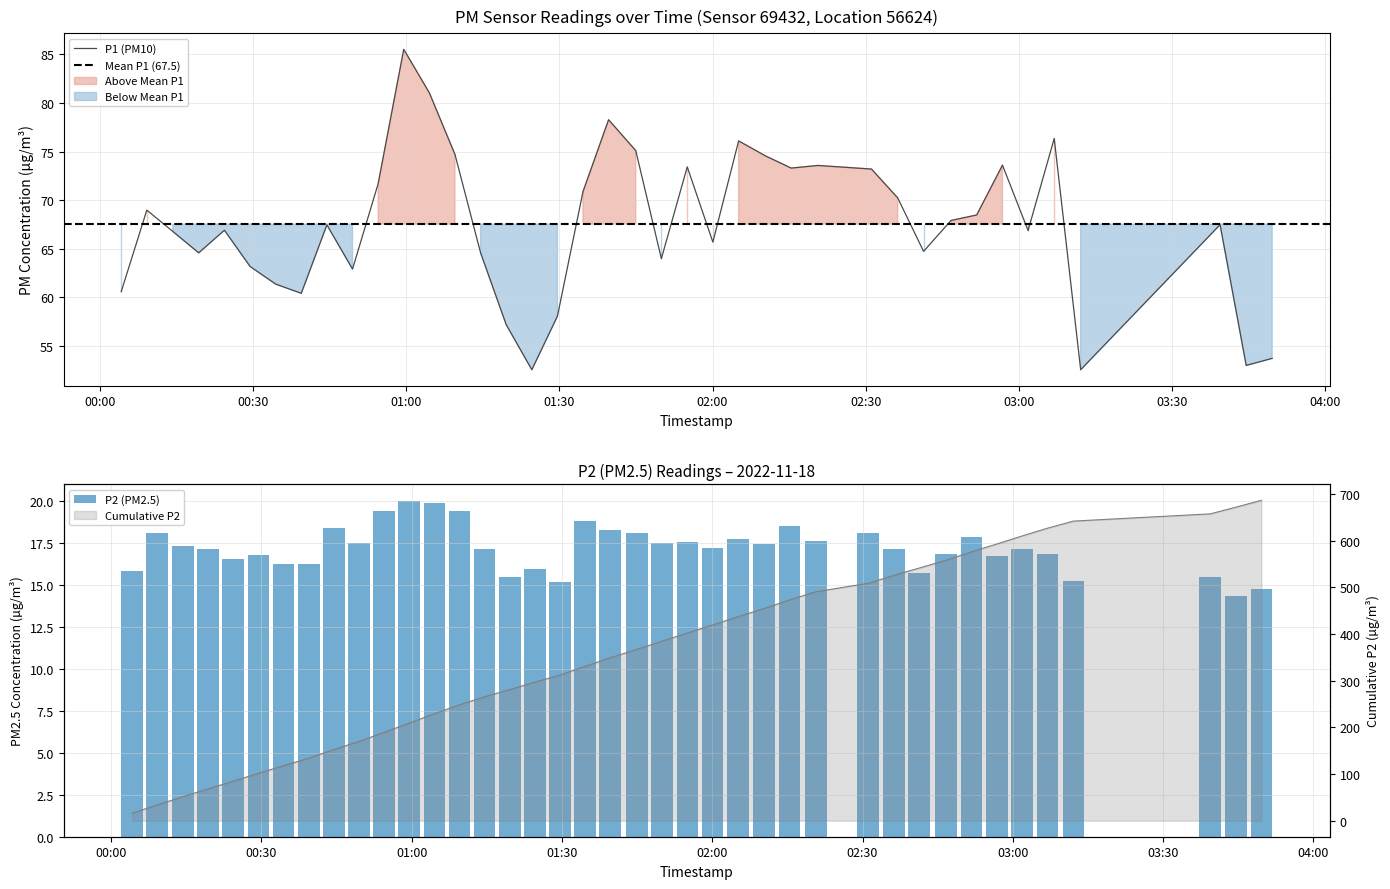

How many values in the P1 series exceed 67?

21